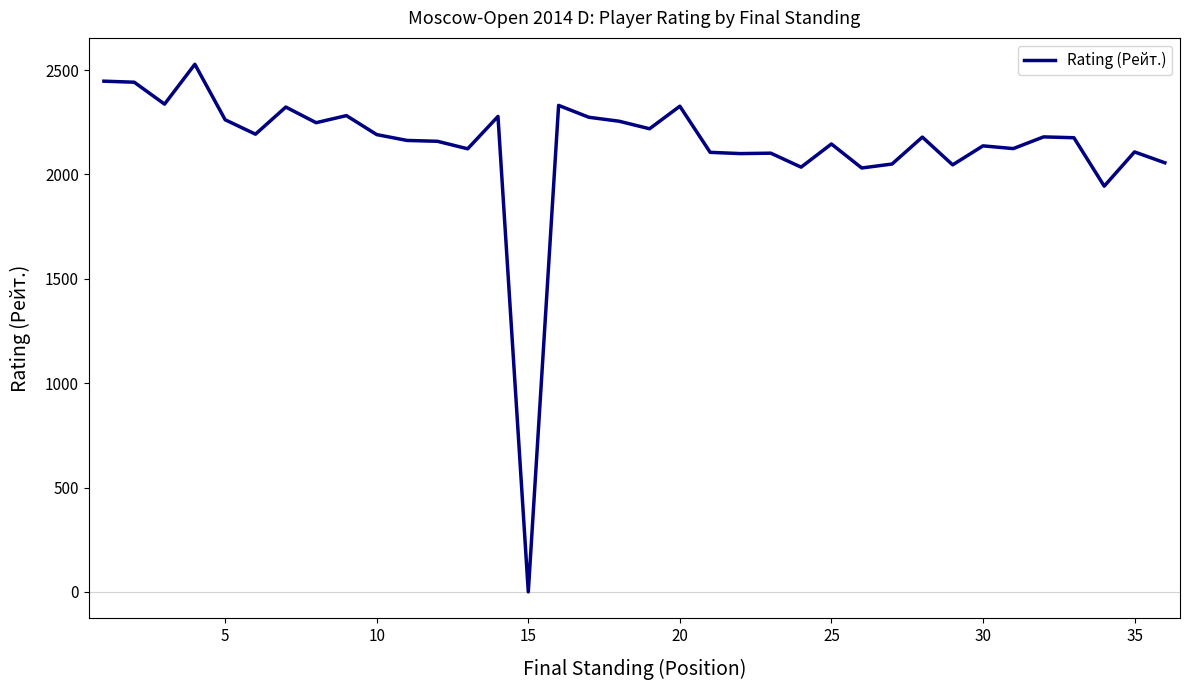

What is the maximum value shown in the chart?

2528